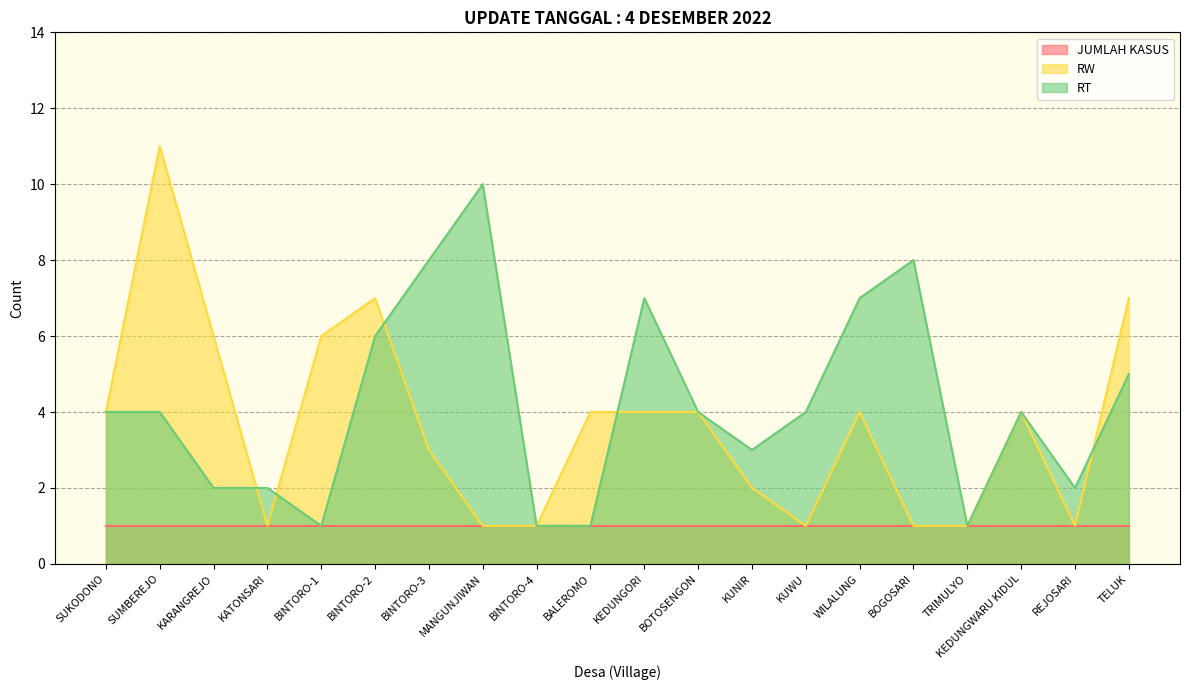

Reading left to right, extract all data points from this chart.

RW: 4	11	6	1	6	7	3	1	1	4	4	4	2	1	4	1	1	4	1	7
RT: 4	4	2	2	1	6	8	10	1	1	7	4	3	4	7	8	1	4	2	5